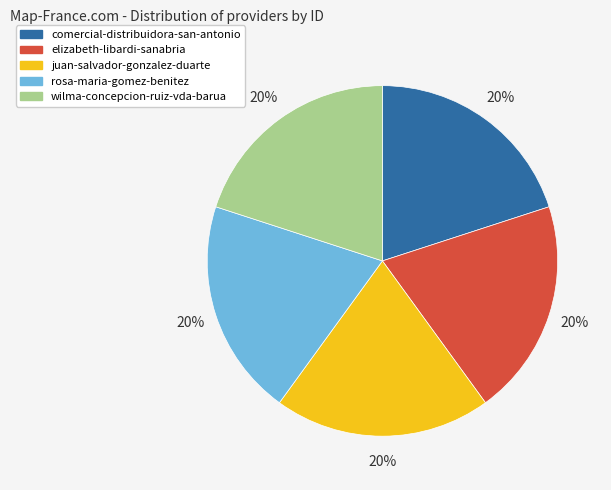

What is the ratio of the value at comercial-distribuidora-san-antonio to the value at rosa-maria-gomez-benitez?

1.0